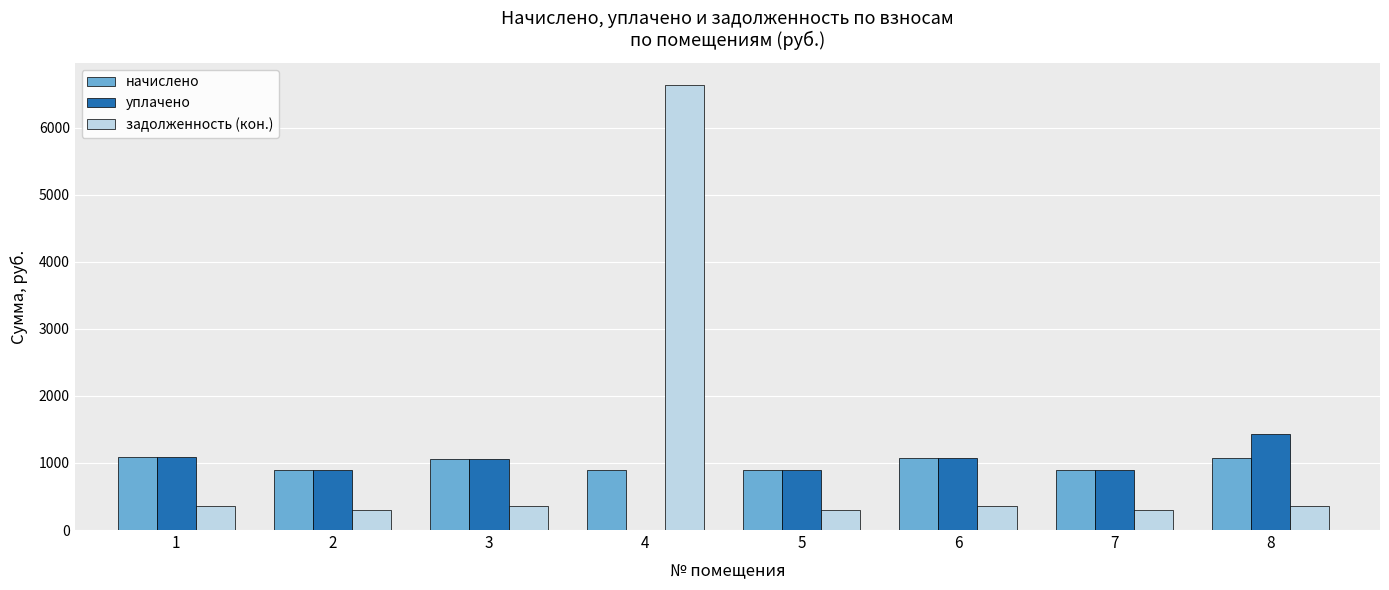

The value of уплачено at 7 is 898.6. True or false?

True